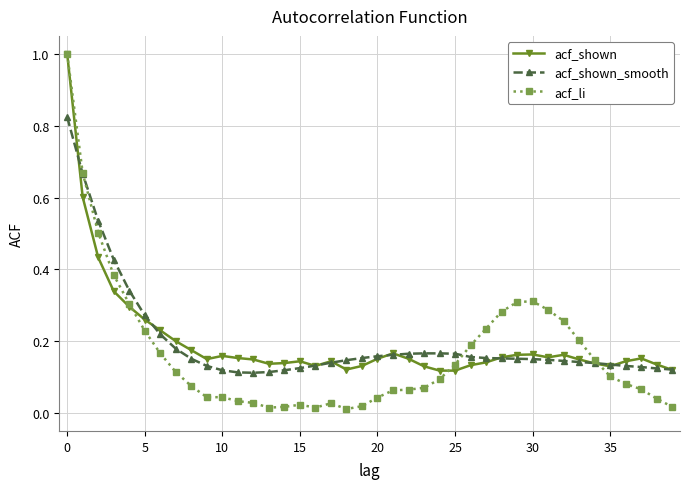

What is the value of the acf_li point at the 1st from the left?

1.0